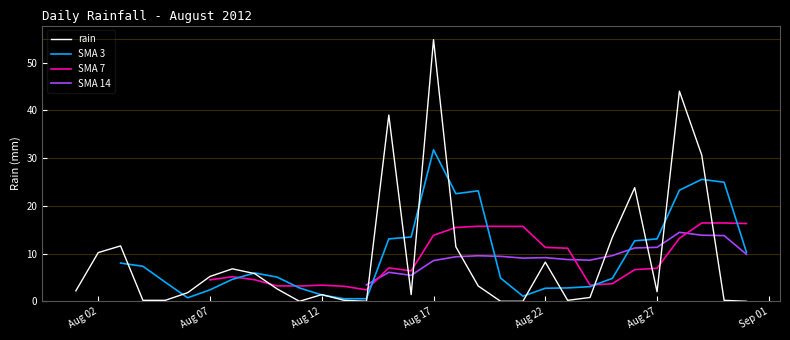

What is the sum of the values at 2012-08-15 and 2012-08-31?

39.0